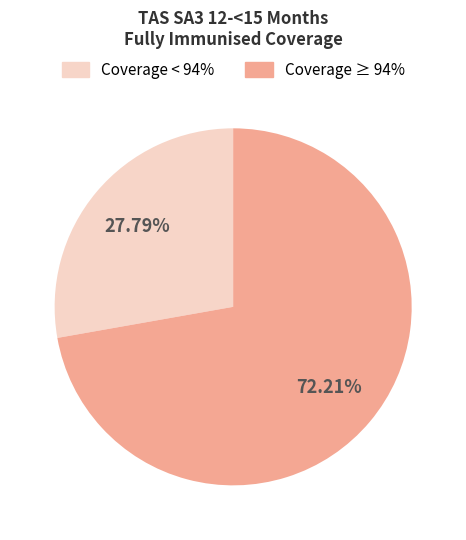

Is there any slice that represents more than half of the pie?

Yes